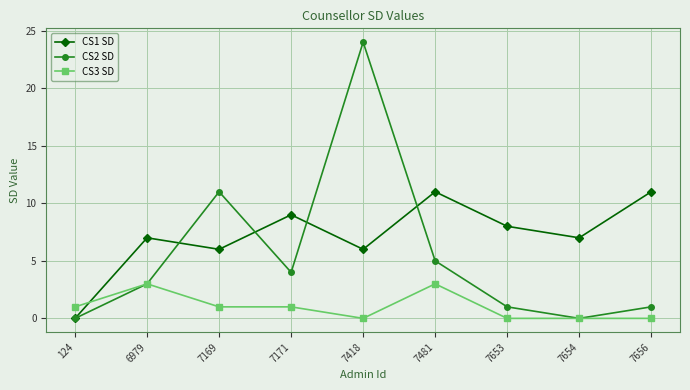

How many series are shown in this chart?

3